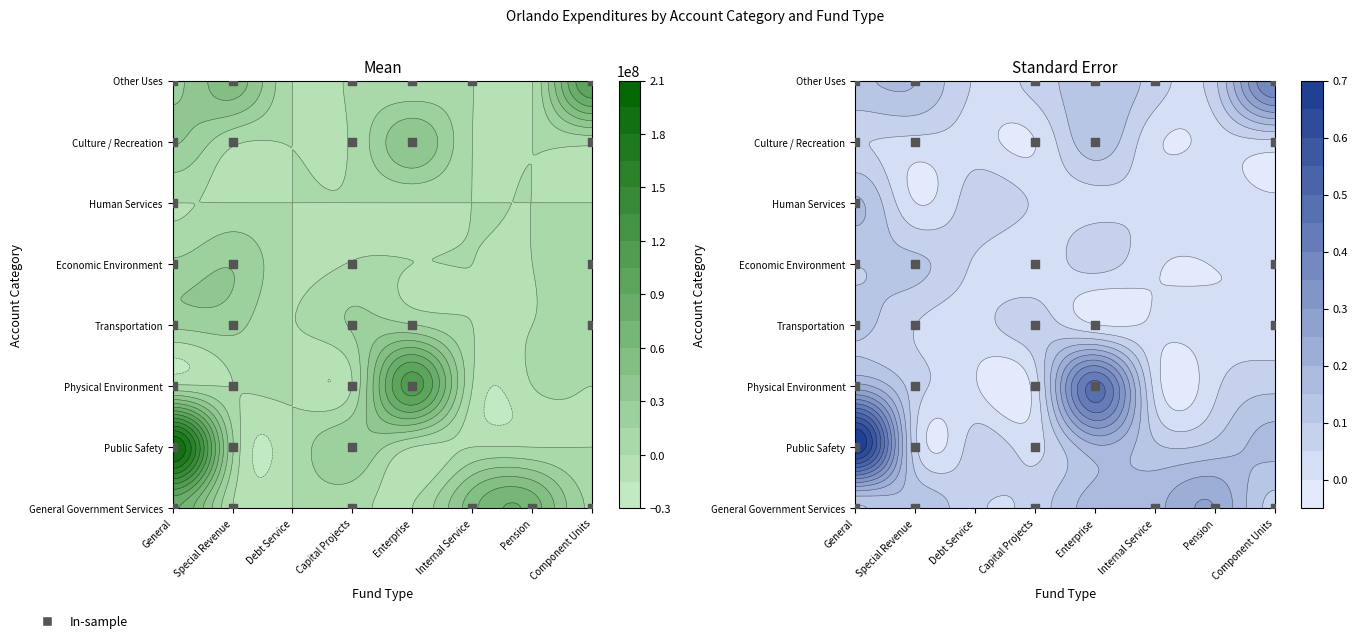

True or false: Other Uses has a value of 53372439 at Special Revenue.

True